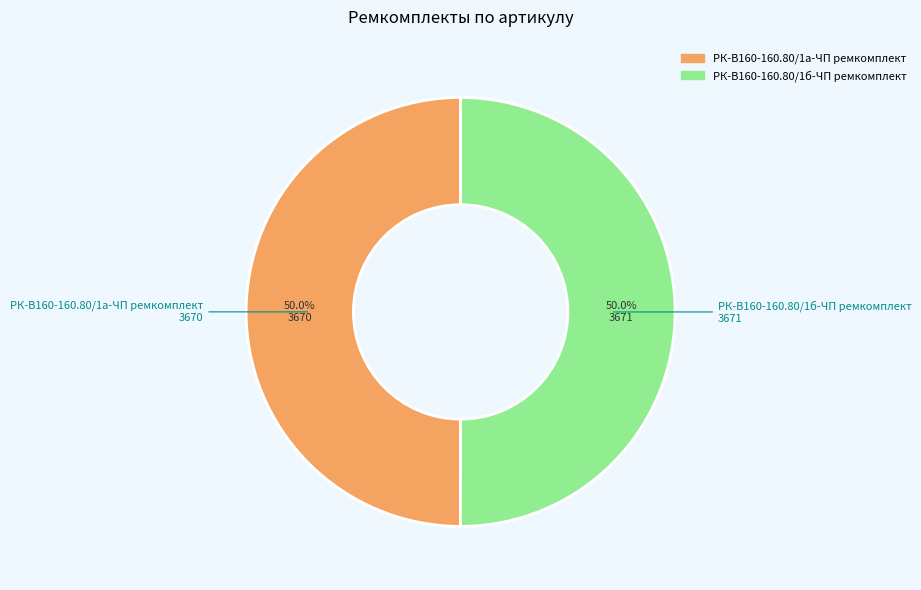

To the nearest percent, what portion does РК-В160-160.80/1б-ЧП ремкомплект represent?

50%